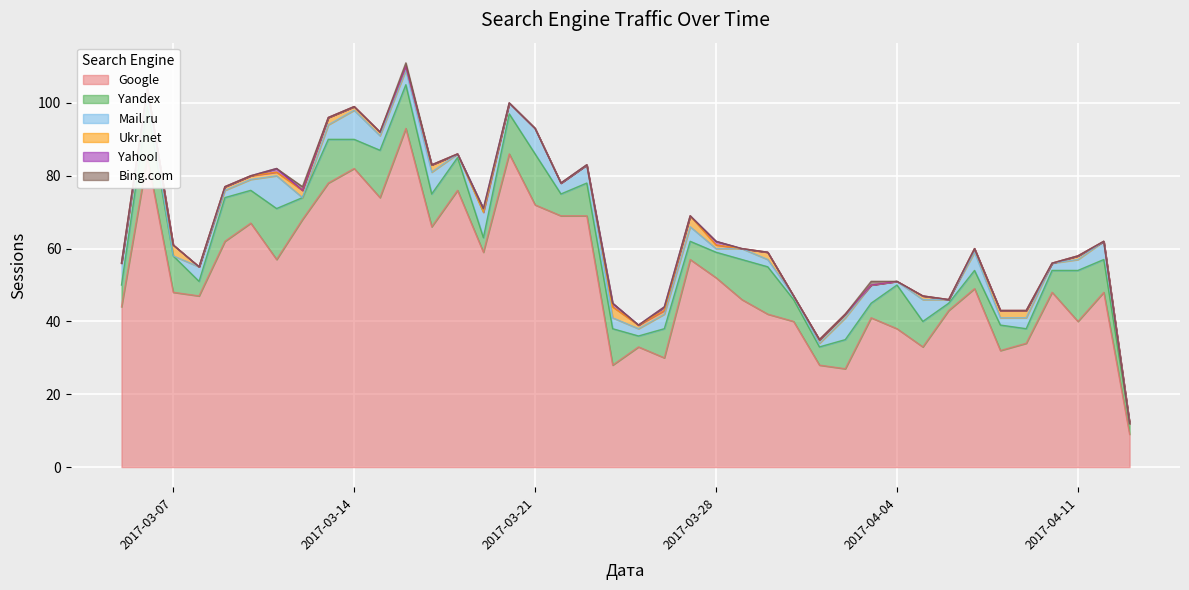

Is the value of Yandex at 2017-04-03 greater than the value of Google at 2017-03-10?

No